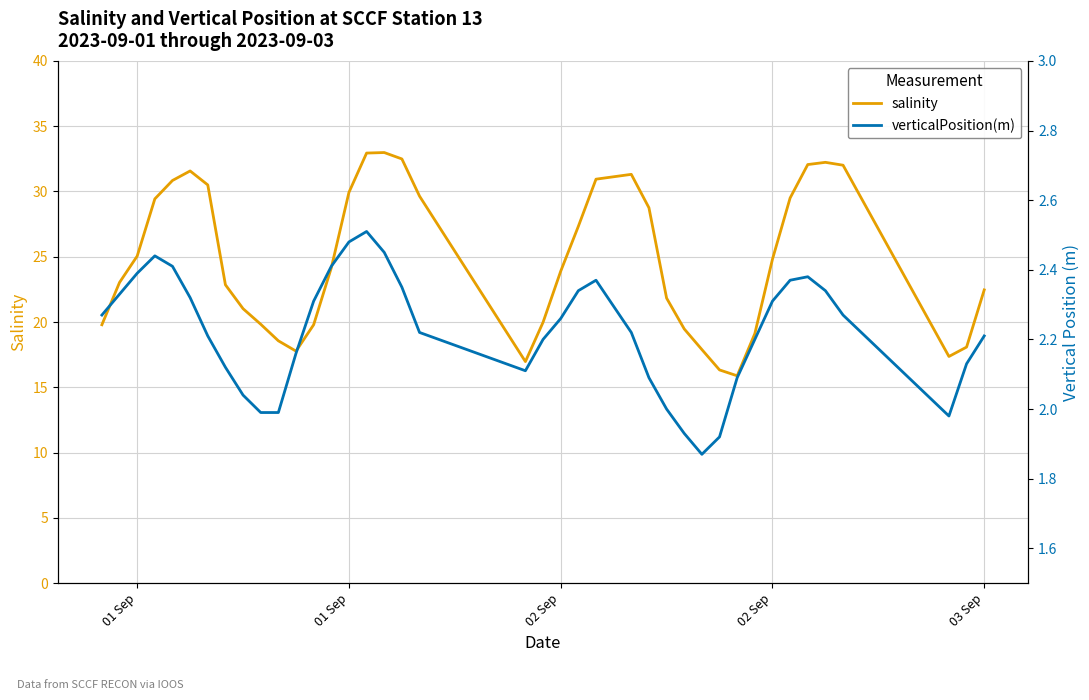

True or false: salinity and verticalPosition(m) cross at least once.

False